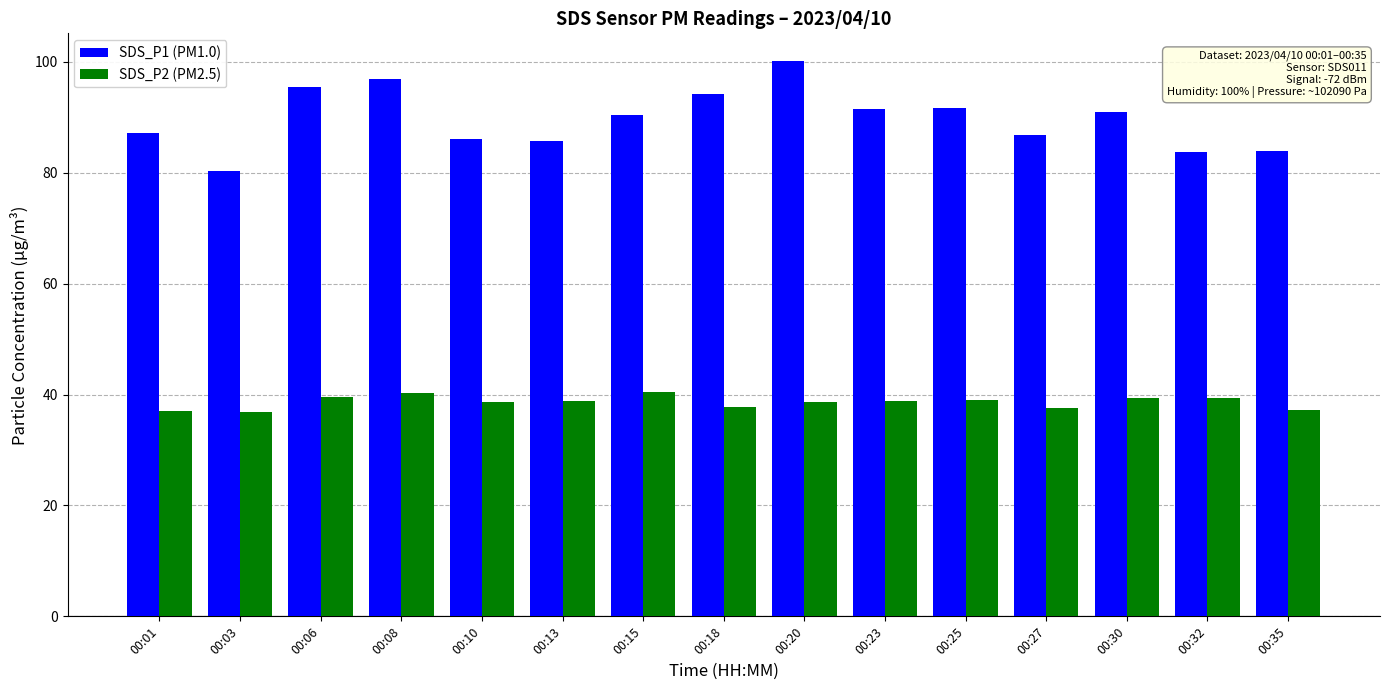

True or false: SDS_P1 (PM1.0) has a value of 80.3 at 00:03.

True